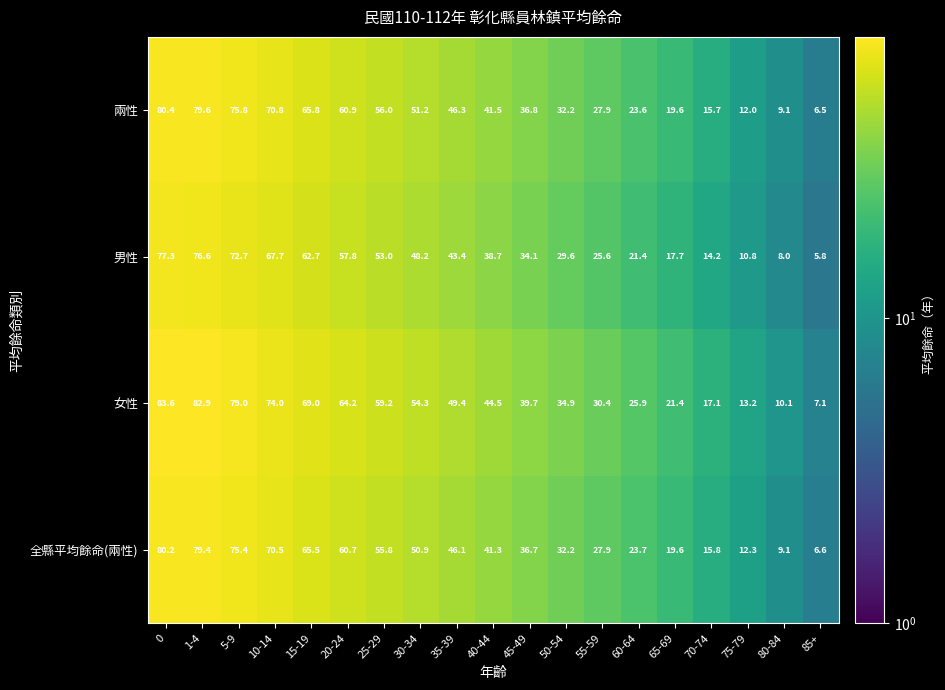

Rank the series by their maximum value, from lowest to highest.

男性, 全縣平均餘命(兩性), 兩性, 女性